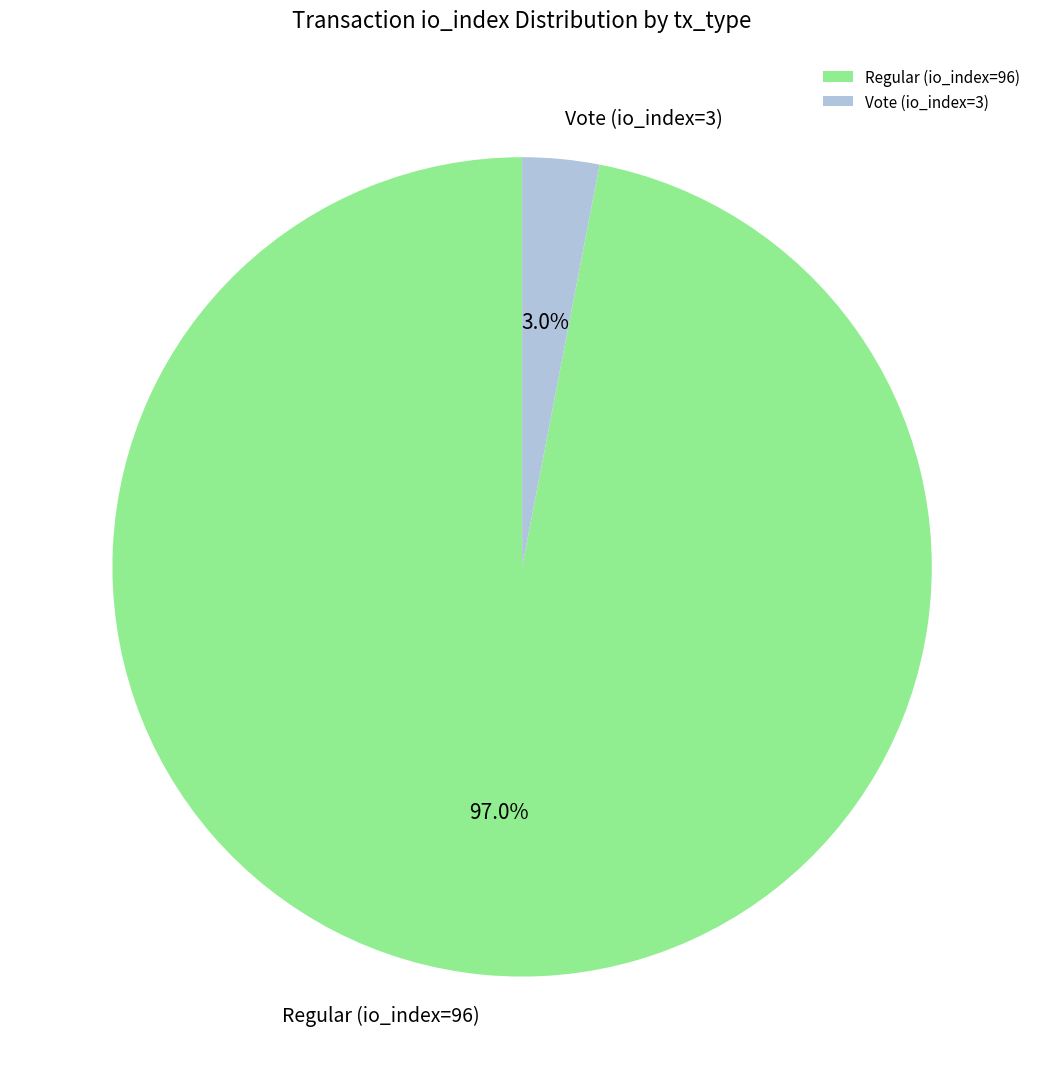

Combined, what portion of the pie is Regular (io_index=96) and Vote (io_index=3)?

100.0%